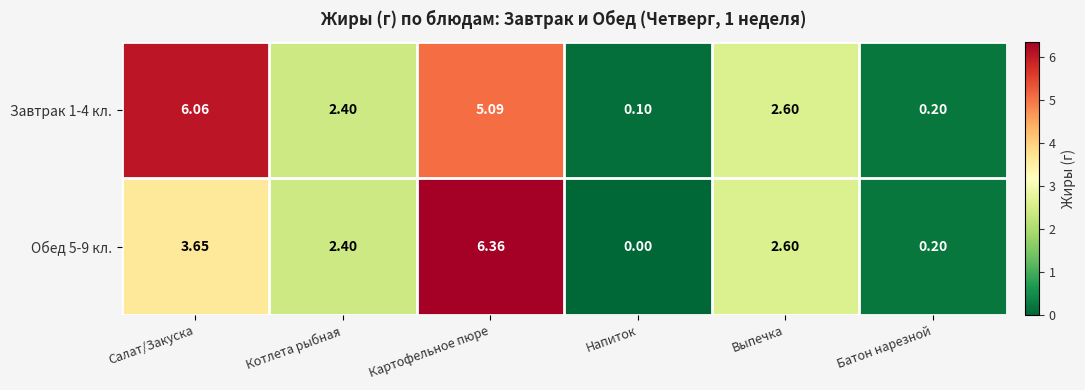

Which category has the highest value across all series?

Картофельное пюре